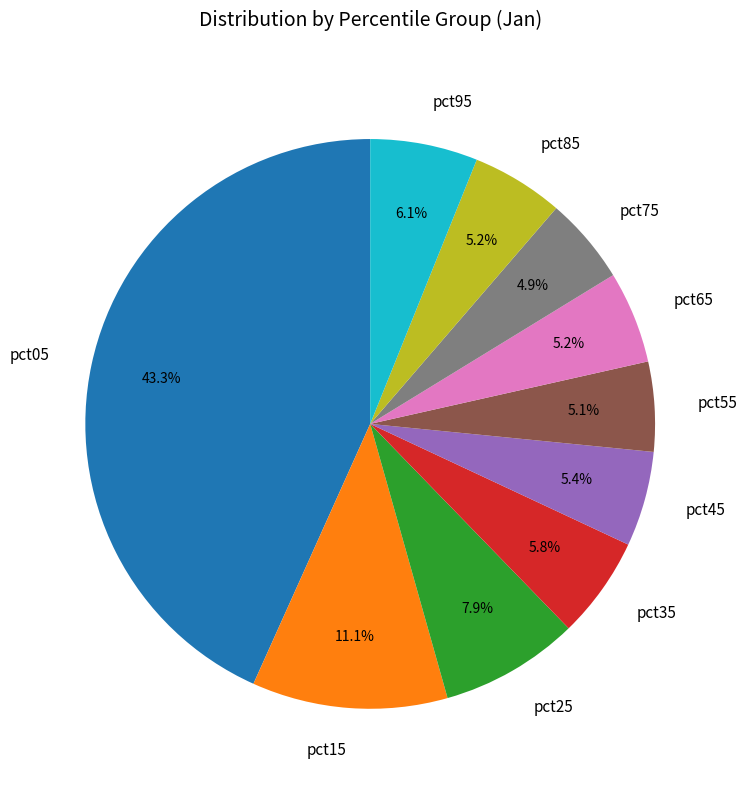

To the nearest percent, what is the difference between the pct65 and pct25 slice percentages?

3%